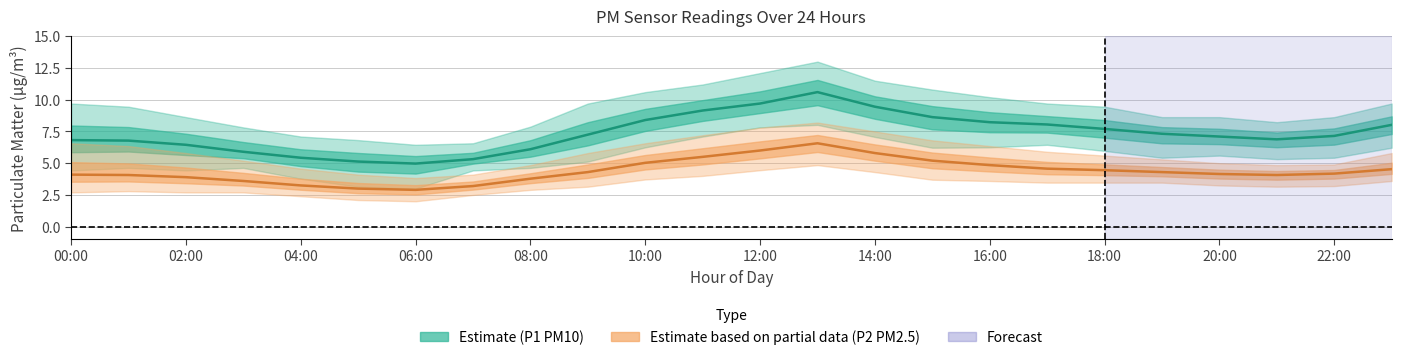

Reading left to right, what are all the values shown in this chart?

P1 (PM10) mean: 6.8	6.8	6.5	5.9	5.4	5.1	5.0	5.3	6.1	7.2	8.4	9.2	9.7	10.6	9.4	8.6	8.2	8.1	7.7	7.3	7.1	6.9	7.2	8.0
P2 (PM2.5) mean: 4.1	4.1	3.9	3.6	3.2	3.0	2.9	3.2	3.8	4.3	5.0	5.5	6.0	6.6	5.8	5.2	4.8	4.6	4.5	4.3	4.2	4.1	4.2	4.5